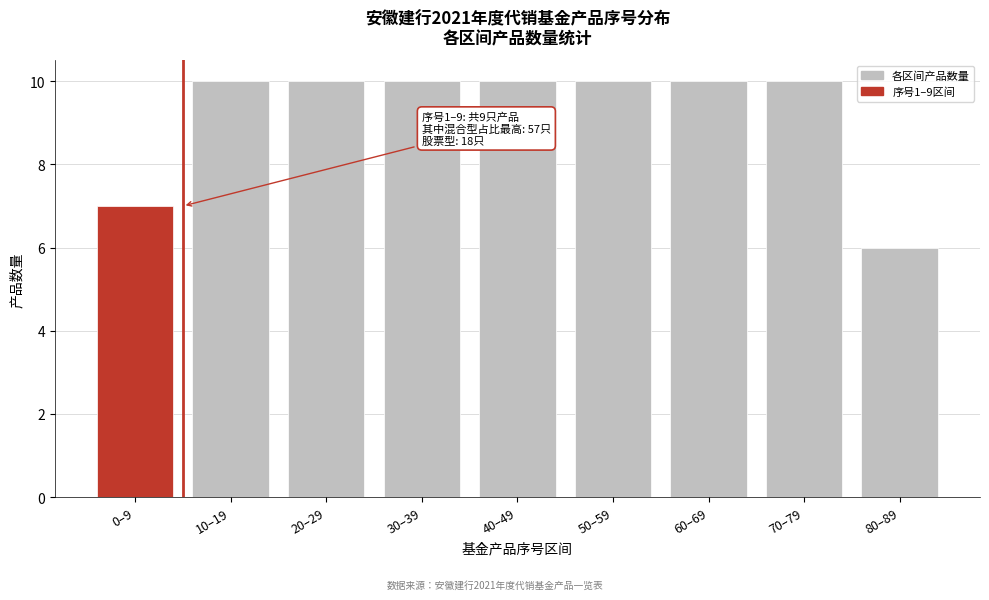

Reading left to right, extract all data points from this chart.

0–9=7	10–19=10	20–29=10	30–39=10	40–49=10	50–59=10	60–69=10	70–79=10	80–89=6